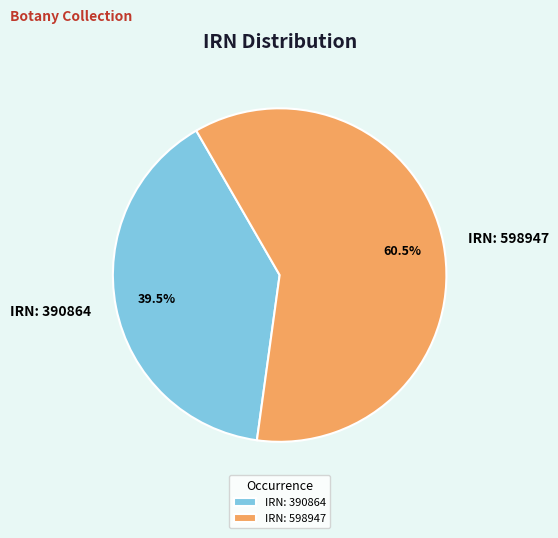

How many segments does this pie chart have?

2